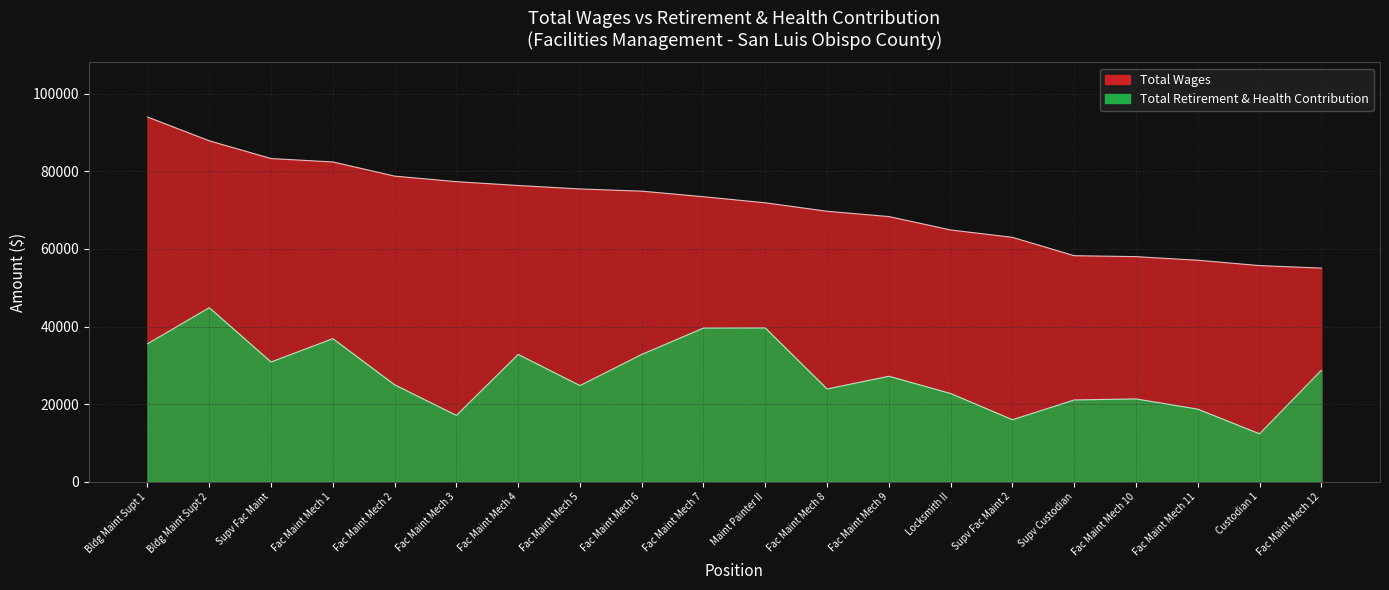

What is the smallest value displayed?

12367